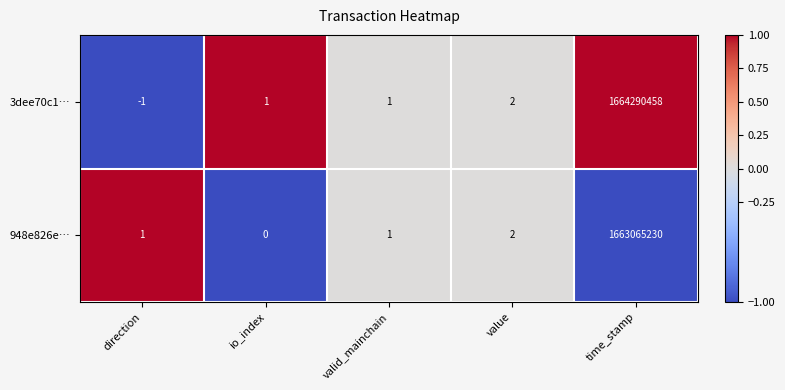

How many categories are shown in the chart?

5